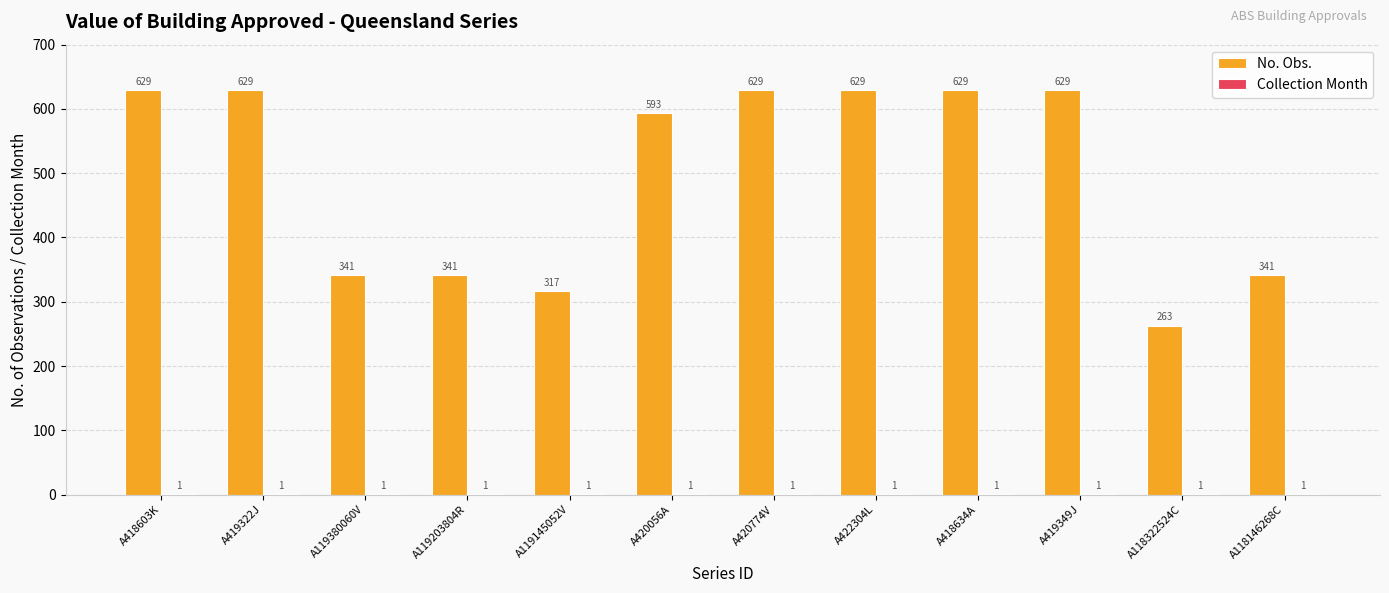

The No. Obs. series shows 256 at A418603K. True or false?

False